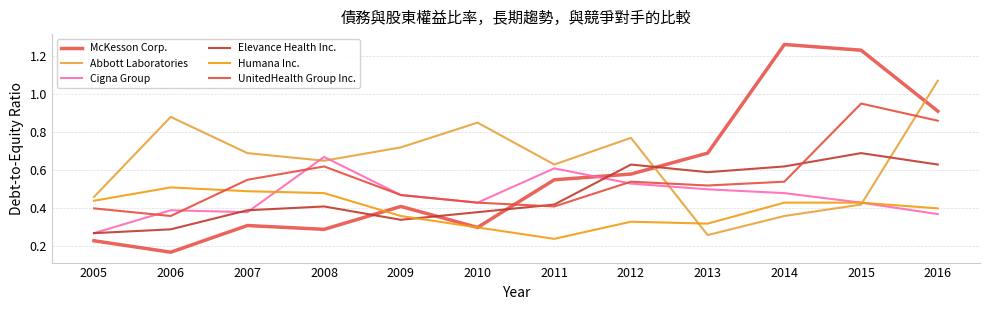

Between which two adjacent categories do UnitedHealth Group Inc. and Humana Inc. first intersect?

2006 and 2007